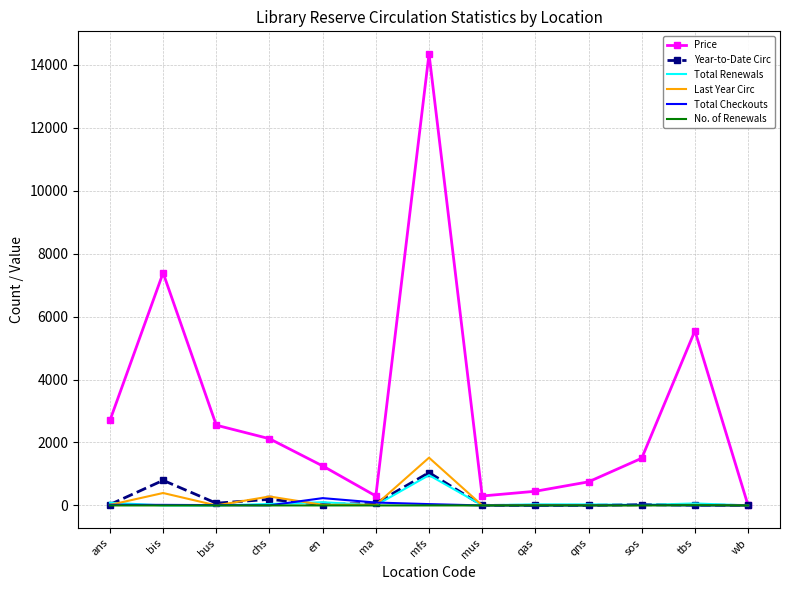

Which series has the largest range (max minus min)?

Price